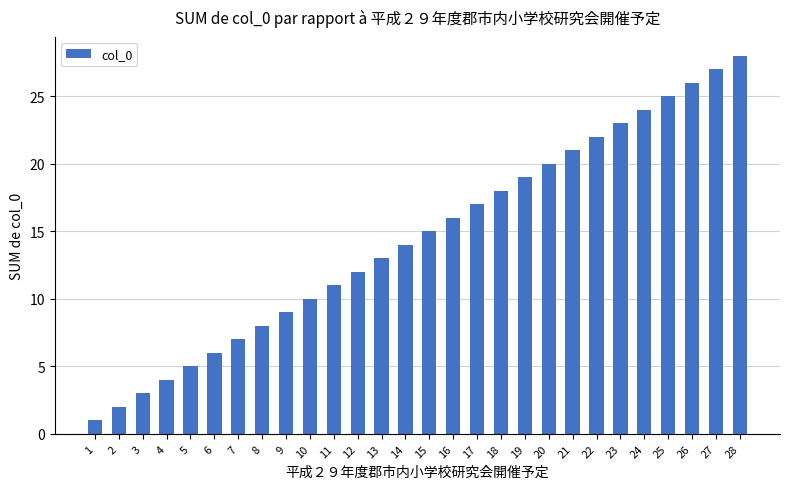

How many series are shown in this chart?

1